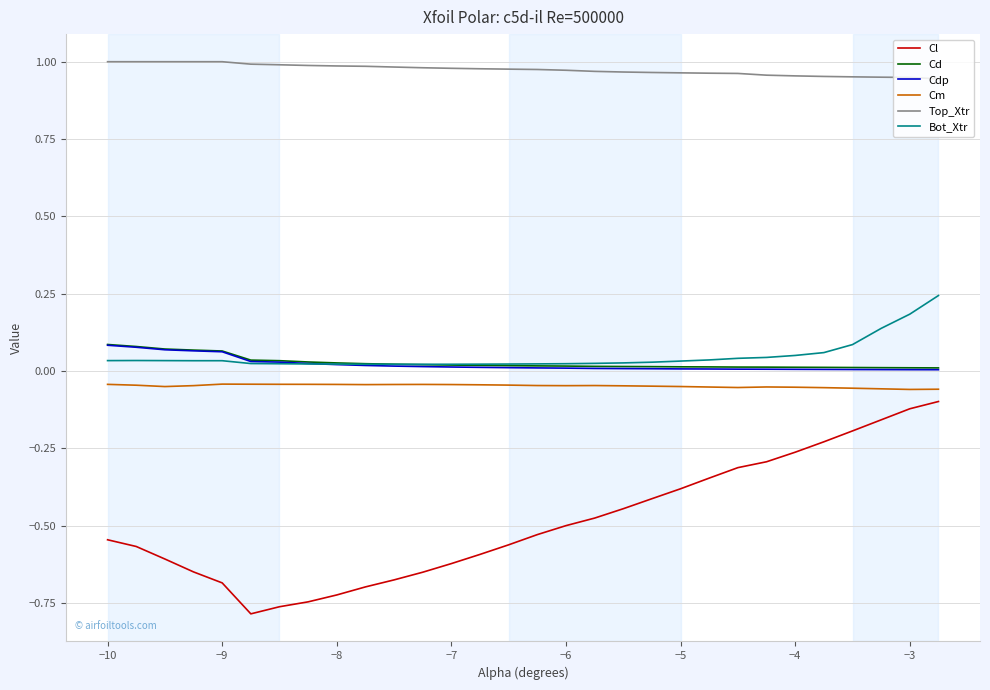

True or false: Cl and Cdp intersect in this chart.

False